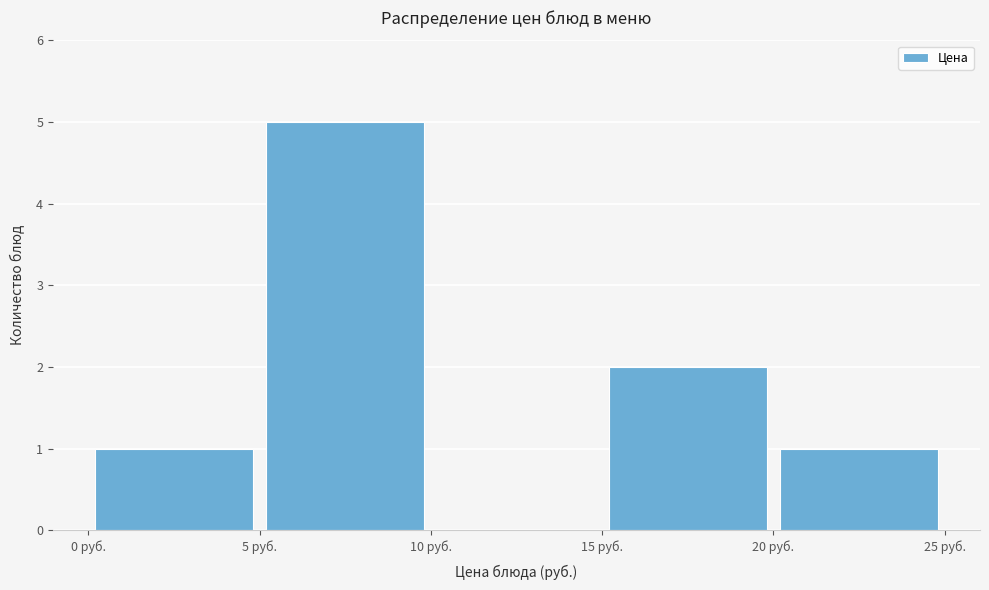

Reading left to right, transcribe this chart: for each bar, give the range it covers on the x-axis and its height. The values are not printed on the chart, so give them approximately, as read against the axis.

0 to 5: 1
5 to 10: 5
10 to 15: 0
15 to 20: 2
20 to 25: 1